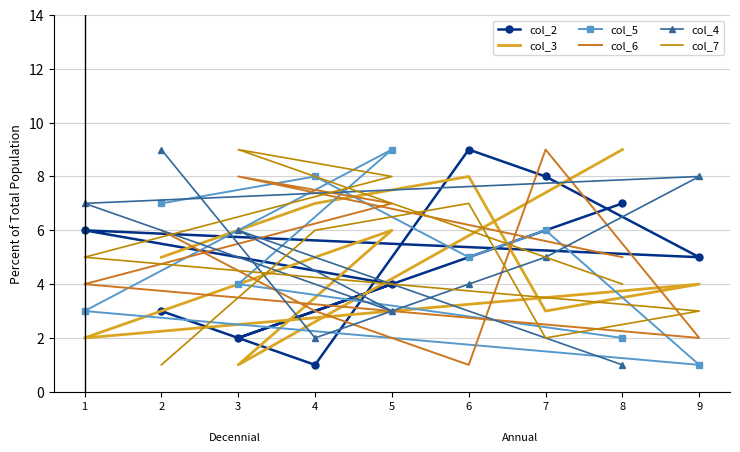

At which label does col_7 reach its minimum?

2